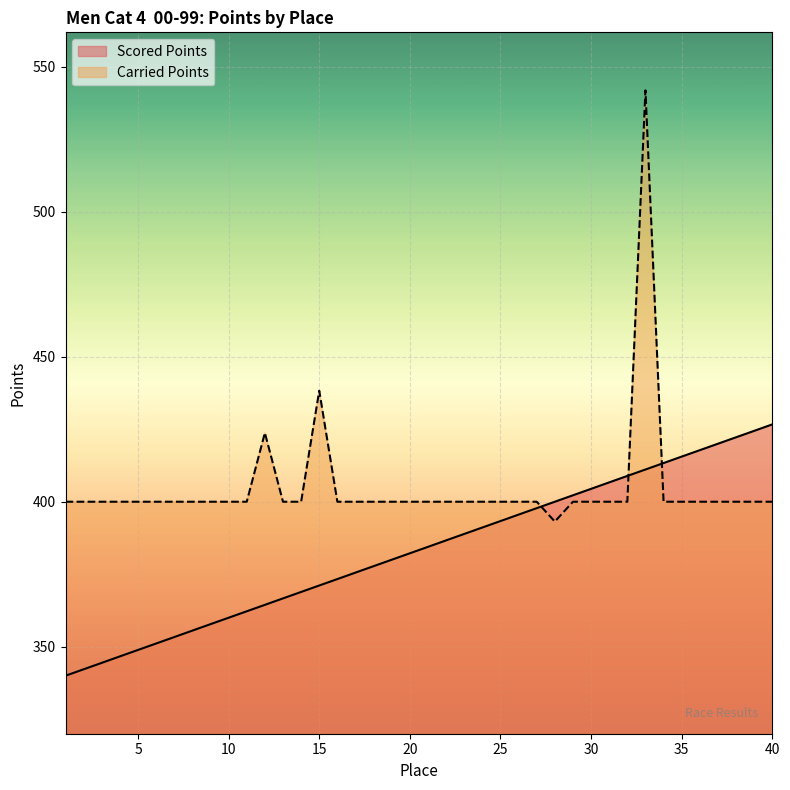

At how many categories does at least one series exceed 429?

2